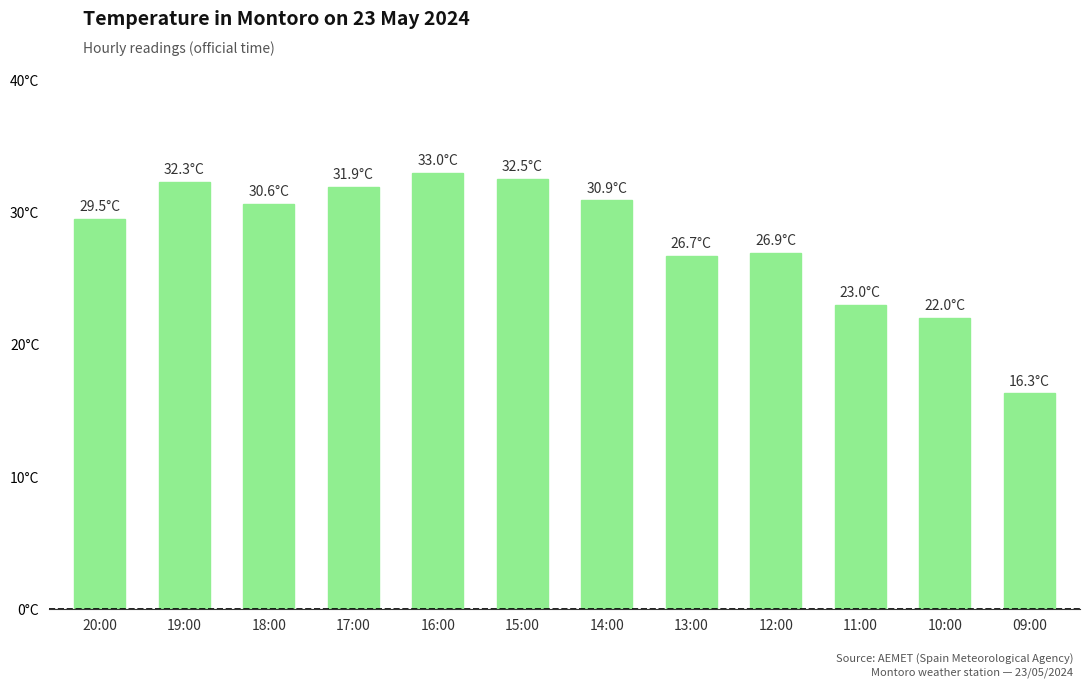

Are the bars horizontal?

No